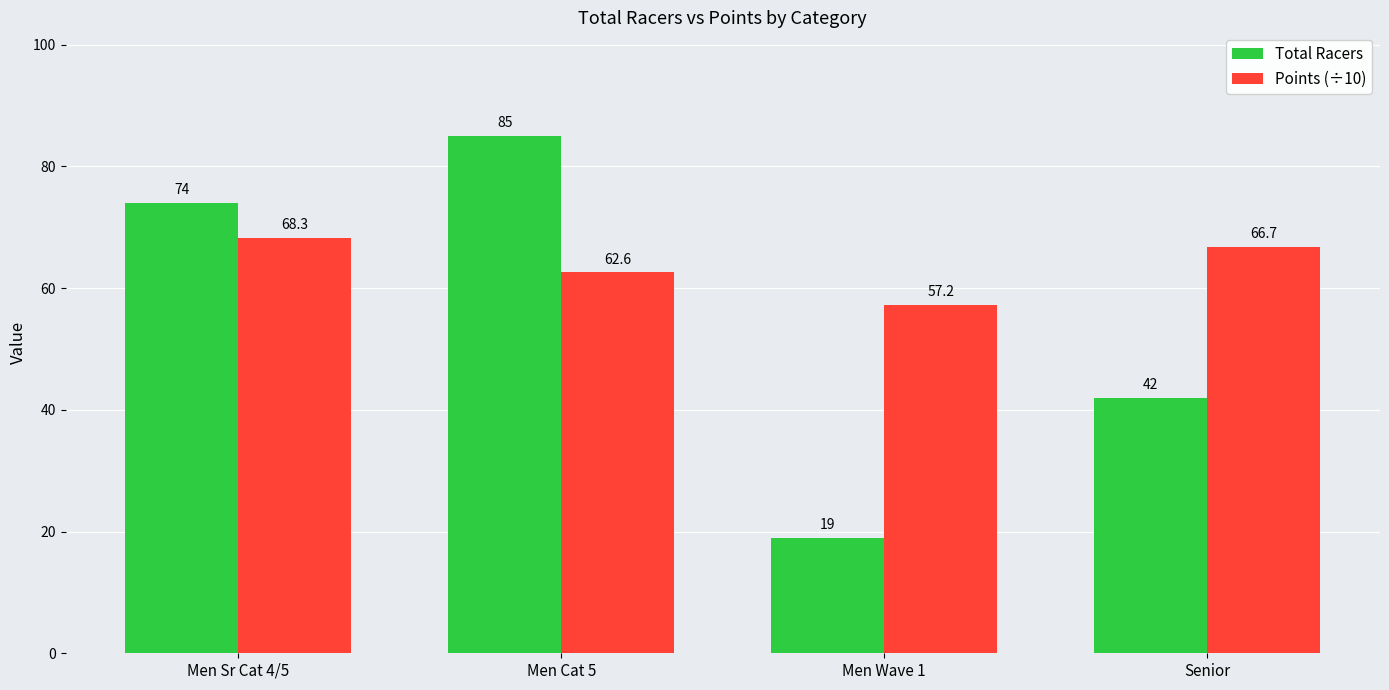

Rank the series by their average value, from highest to lowest.

Points (÷10), Total Racers